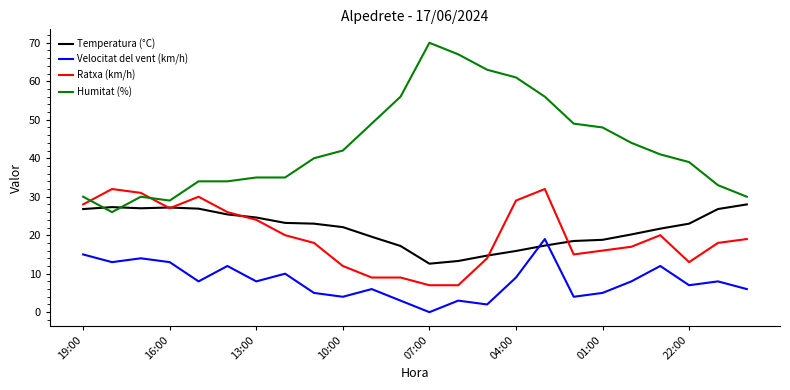

What is the average value of the Velocitat del vent (km/h) series?

8.1